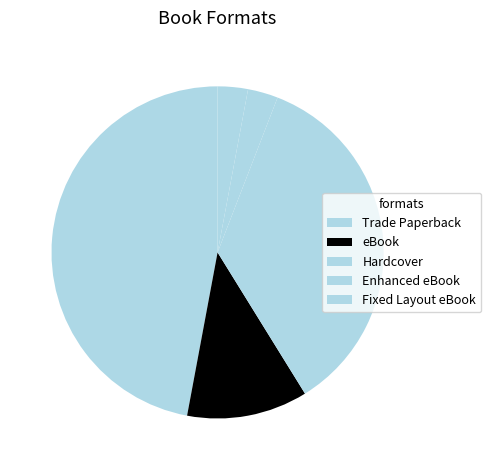

How many slices are in this pie chart?

5